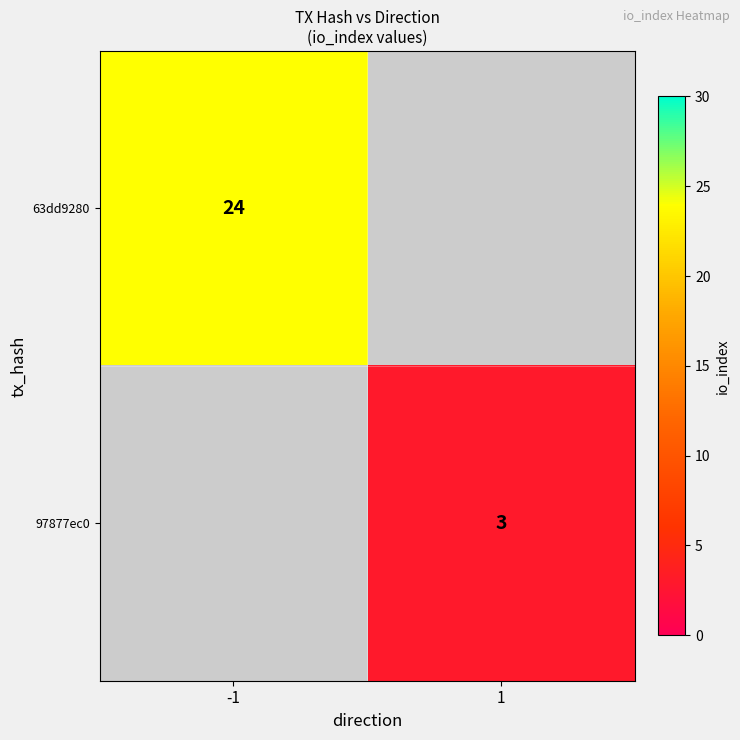

The value of 63dd9280 at -1 is 24. True or false?

True